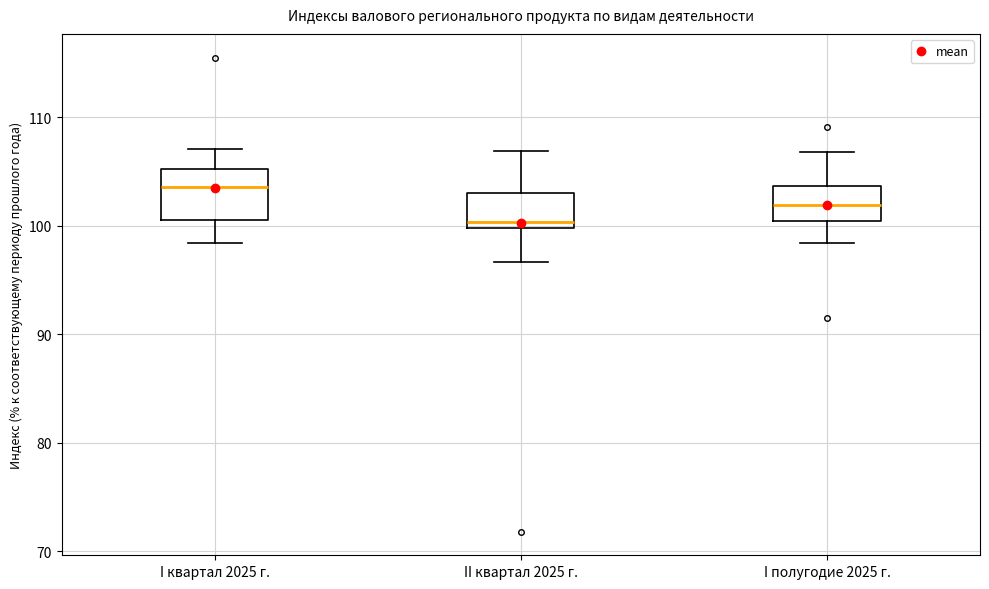

Where does the lower whisker of the box for II квартал 2025 г. end on the y-axis? The values are not printed on the chart, so give them approximately, as read against the axis.

97